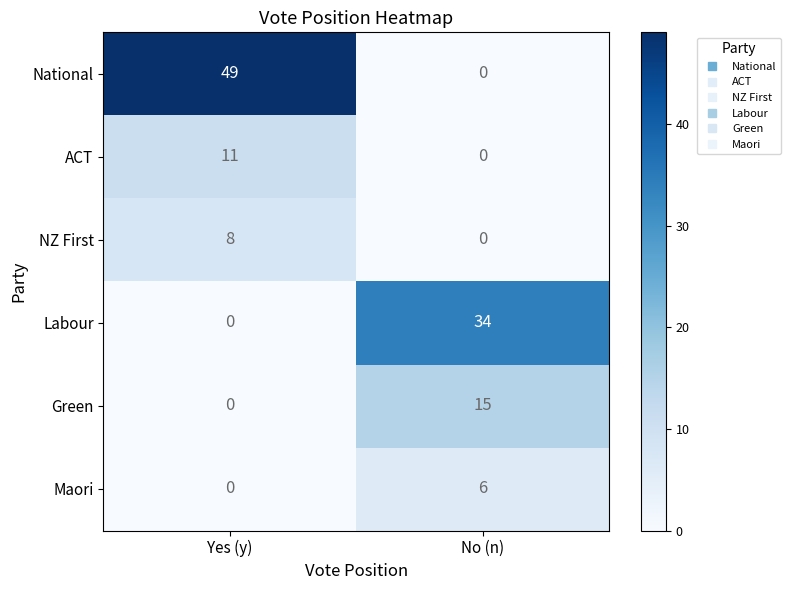

Which series has the largest total across all categories?

National